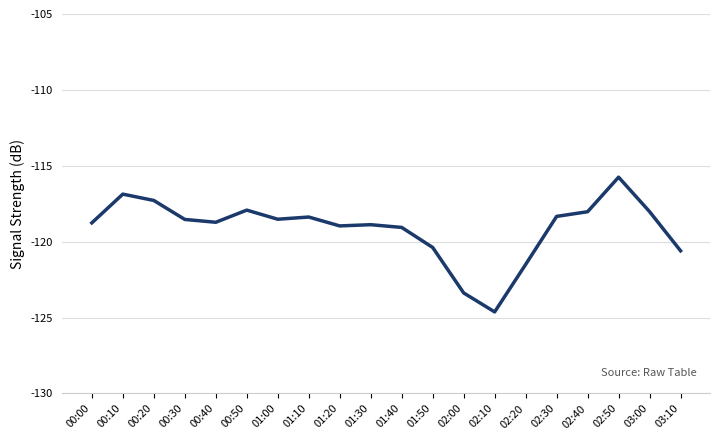

What position from the left is 00:00?

1